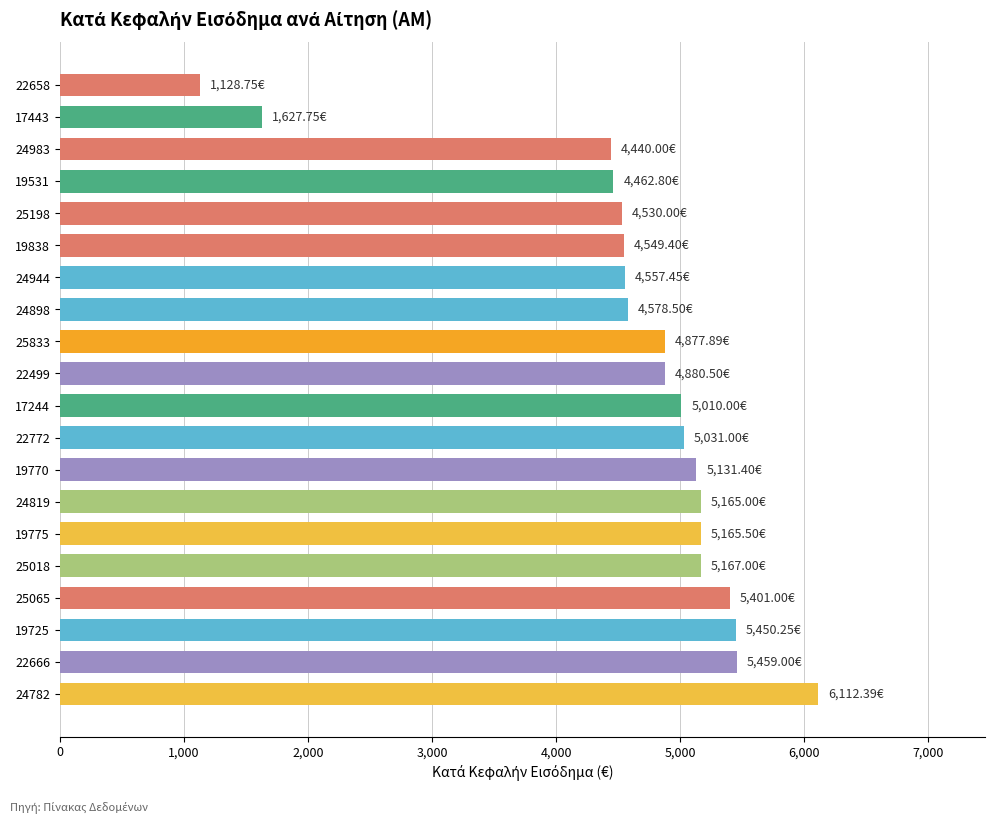

Between 19838 and 19775, which is larger?

19775